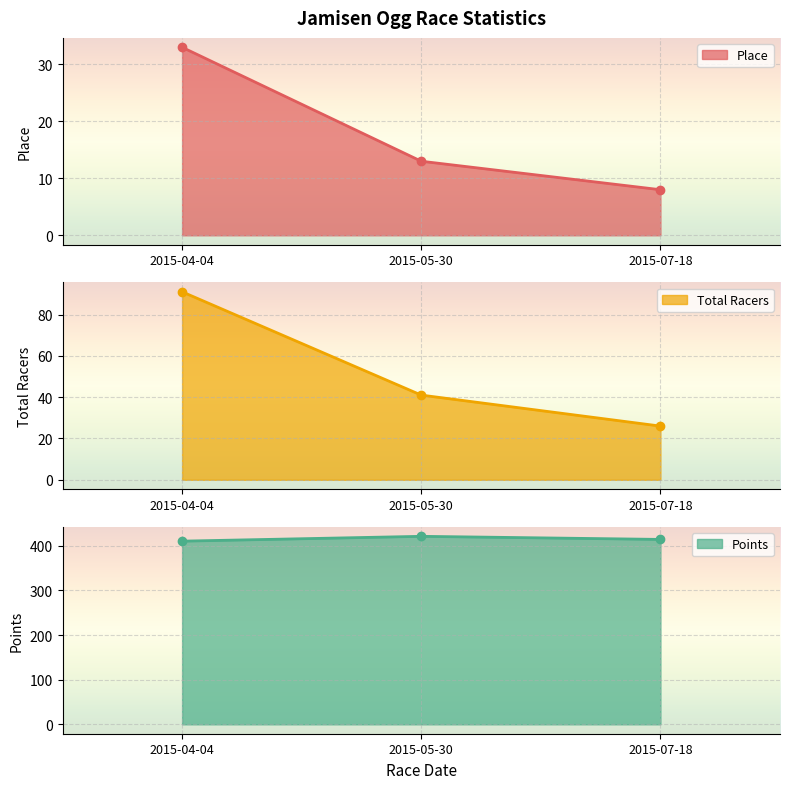

What is the difference between the maximum and minimum values in the Place series?

25